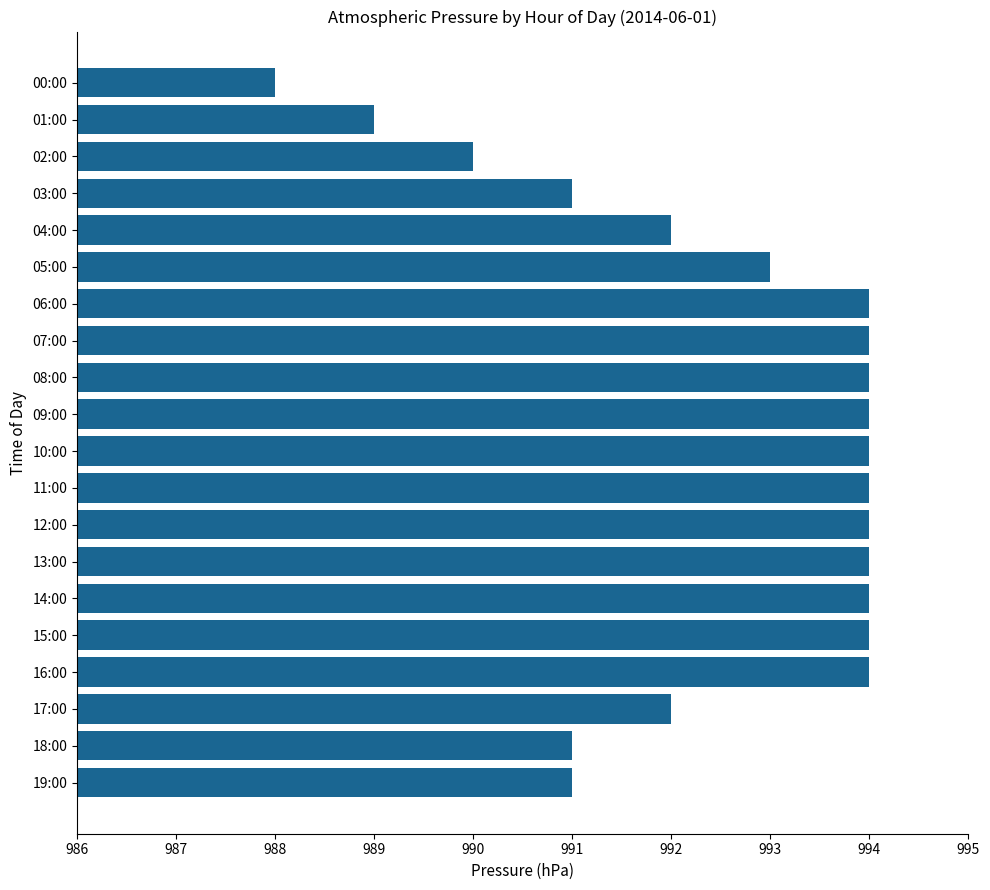

Does the chart contain any negative values?

No